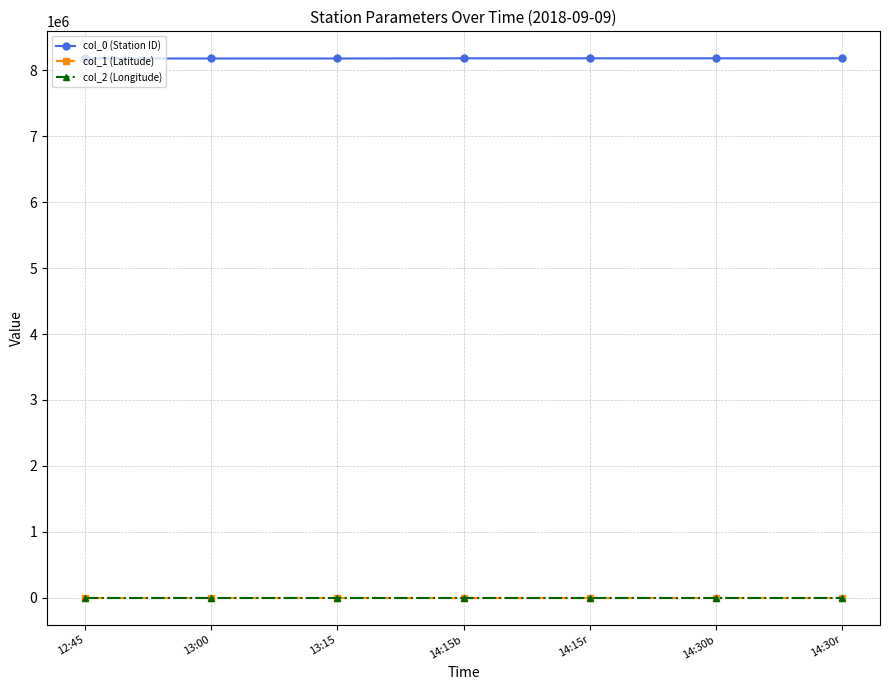

How many lines are shown in the chart?

3